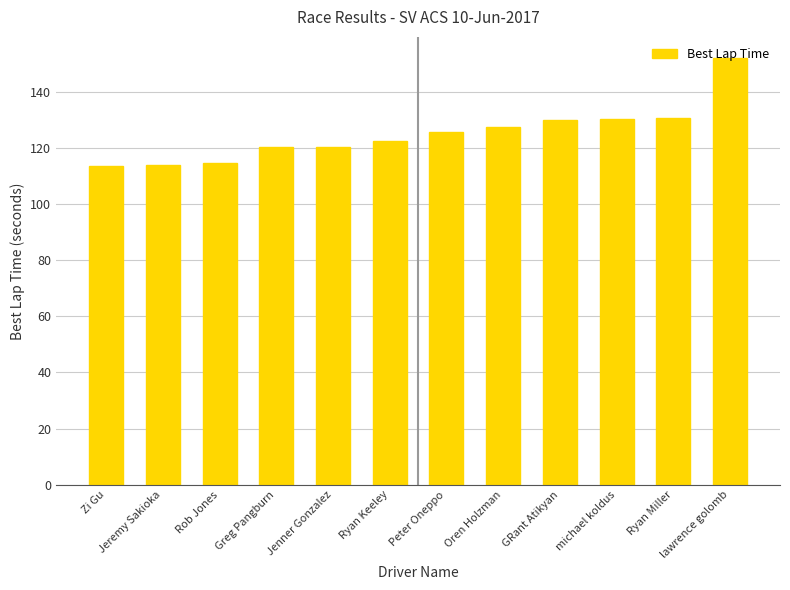

What value does the data have at Ryan Keeley?

122.3